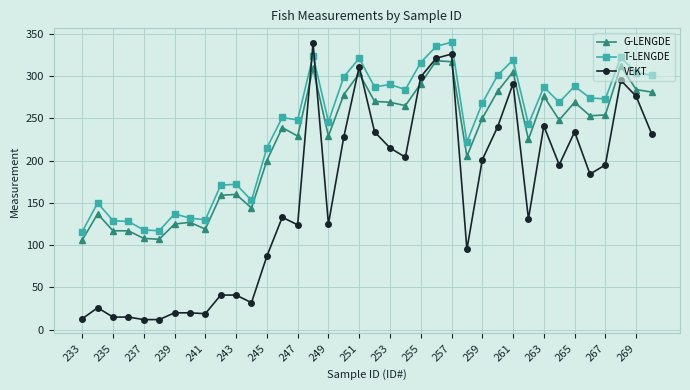

True or false: T-LENGDE and VEKT cross at least once.

True